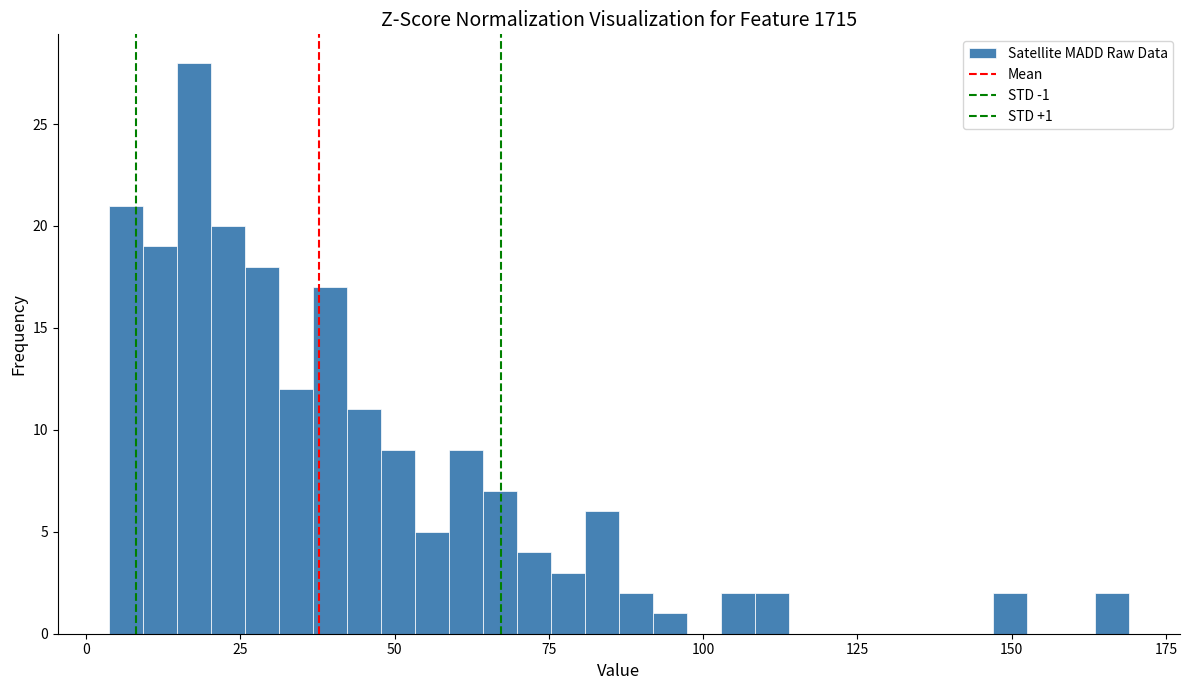

Around what value on the x-axis is the tallest bar? Give the approximate position of its centre, as read against the axis.

15